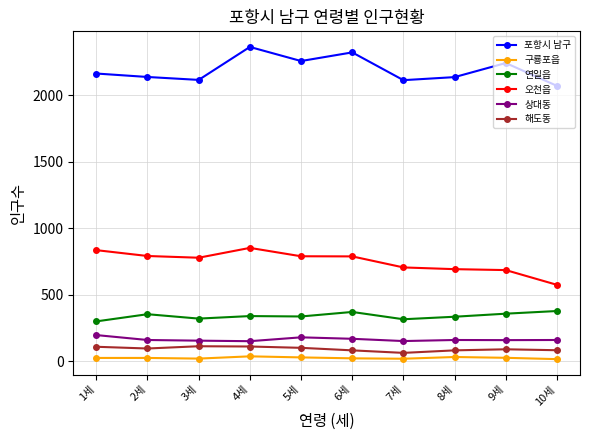

What is the approximate value of 구룡포읍 at 2세, to the nearest 5?

25